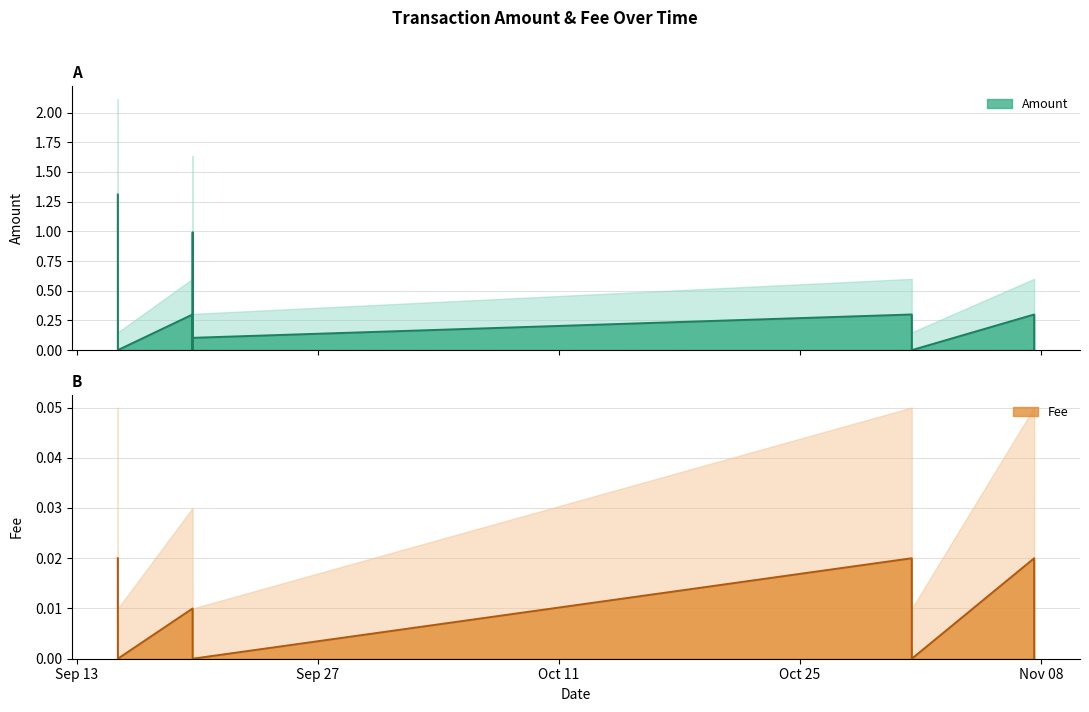

What are all the series names shown in the legend?

Amount, Fee